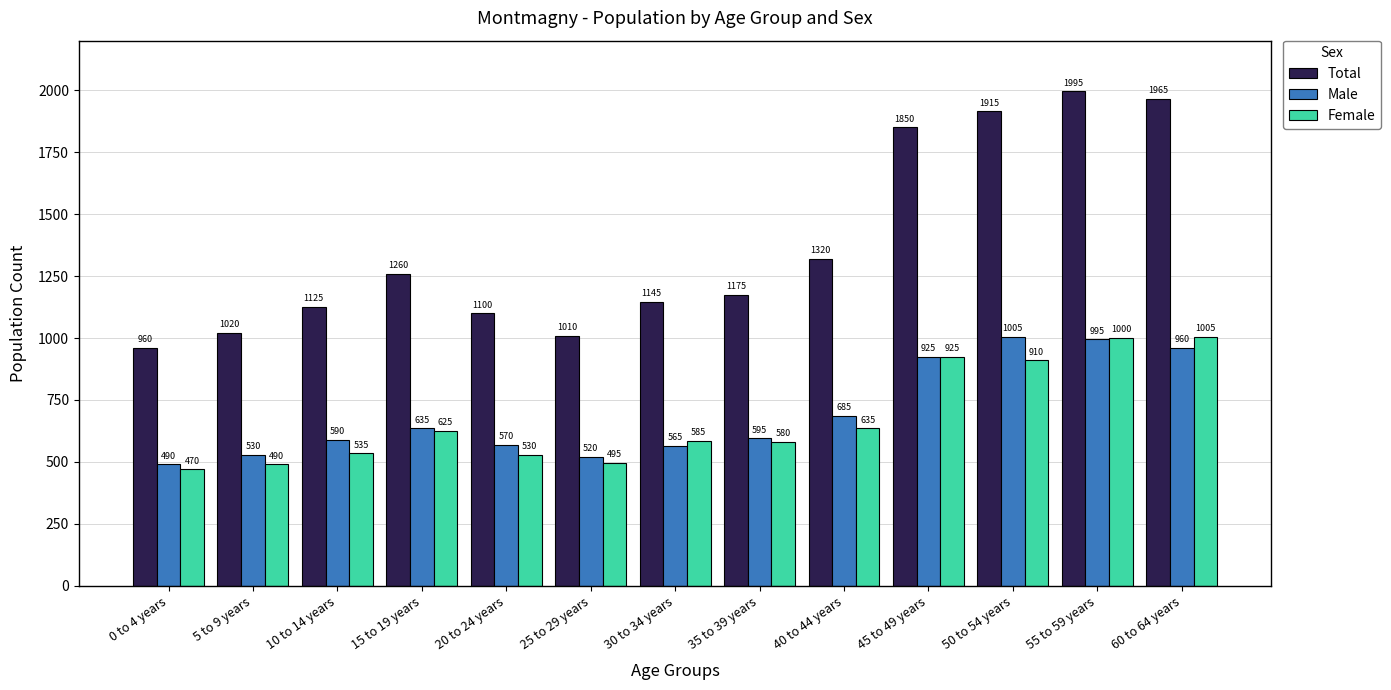

Reading left to right, extract all data points from this chart.

Total: 0 to 4 years=960	5 to 9 years=1020	10 to 14 years=1125	15 to 19 years=1260	20 to 24 years=1100	25 to 29 years=1010	30 to 34 years=1145	35 to 39 years=1175	40 to 44 years=1320	45 to 49 years=1850	50 to 54 years=1915	55 to 59 years=1995	60 to 64 years=1965
Male: 0 to 4 years=490	5 to 9 years=530	10 to 14 years=590	15 to 19 years=635	20 to 24 years=570	25 to 29 years=520	30 to 34 years=565	35 to 39 years=595	40 to 44 years=685	45 to 49 years=925	50 to 54 years=1005	55 to 59 years=995	60 to 64 years=960
Female: 0 to 4 years=470	5 to 9 years=490	10 to 14 years=535	15 to 19 years=625	20 to 24 years=530	25 to 29 years=495	30 to 34 years=585	35 to 39 years=580	40 to 44 years=635	45 to 49 years=925	50 to 54 years=910	55 to 59 years=1000	60 to 64 years=1005